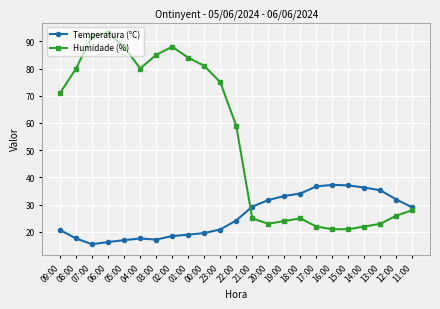

At which label is Temperatura (°C) closest to 26?

22:00